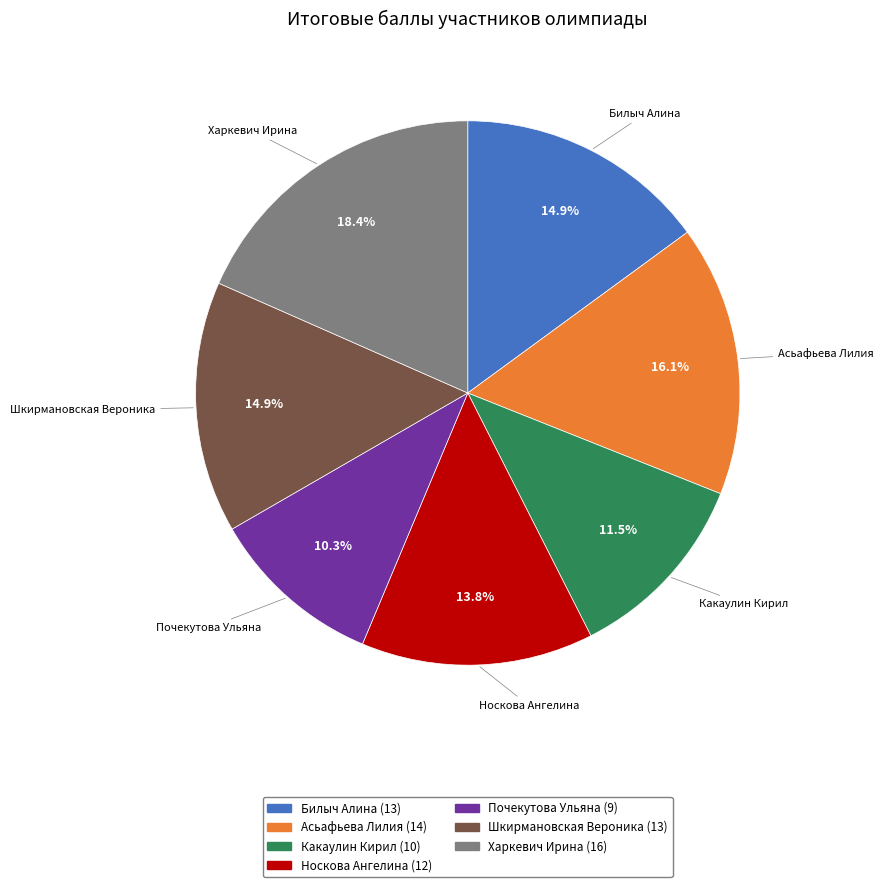

To the nearest percent, what portion does Почекутова Ульяна represent?

10%